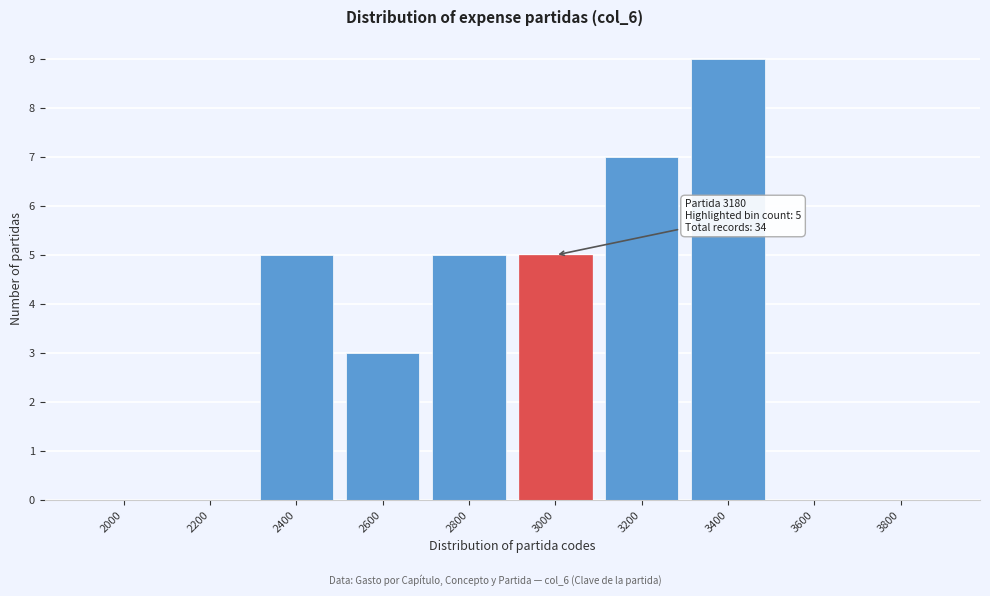

Reading left to right, list all the values displayed in this chart.

2000=0	2200=0	2400=5	2600=3	2800=5	3000=5	3200=7	3400=9	3600=0	3800=0